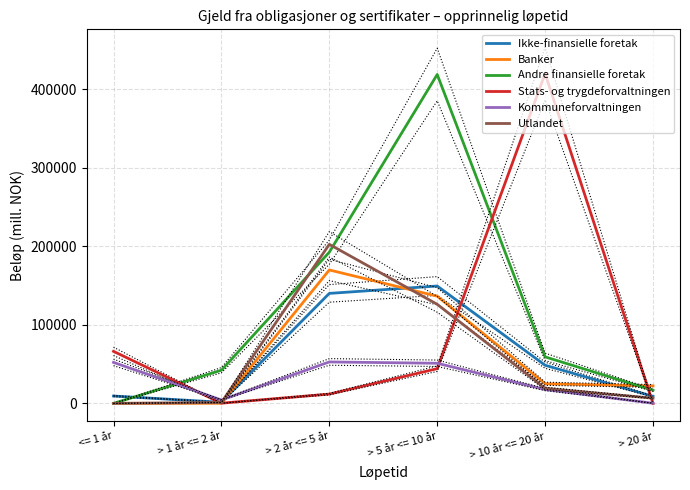

How many times do Kommuneforvaltningen and Banker cross each other?

1